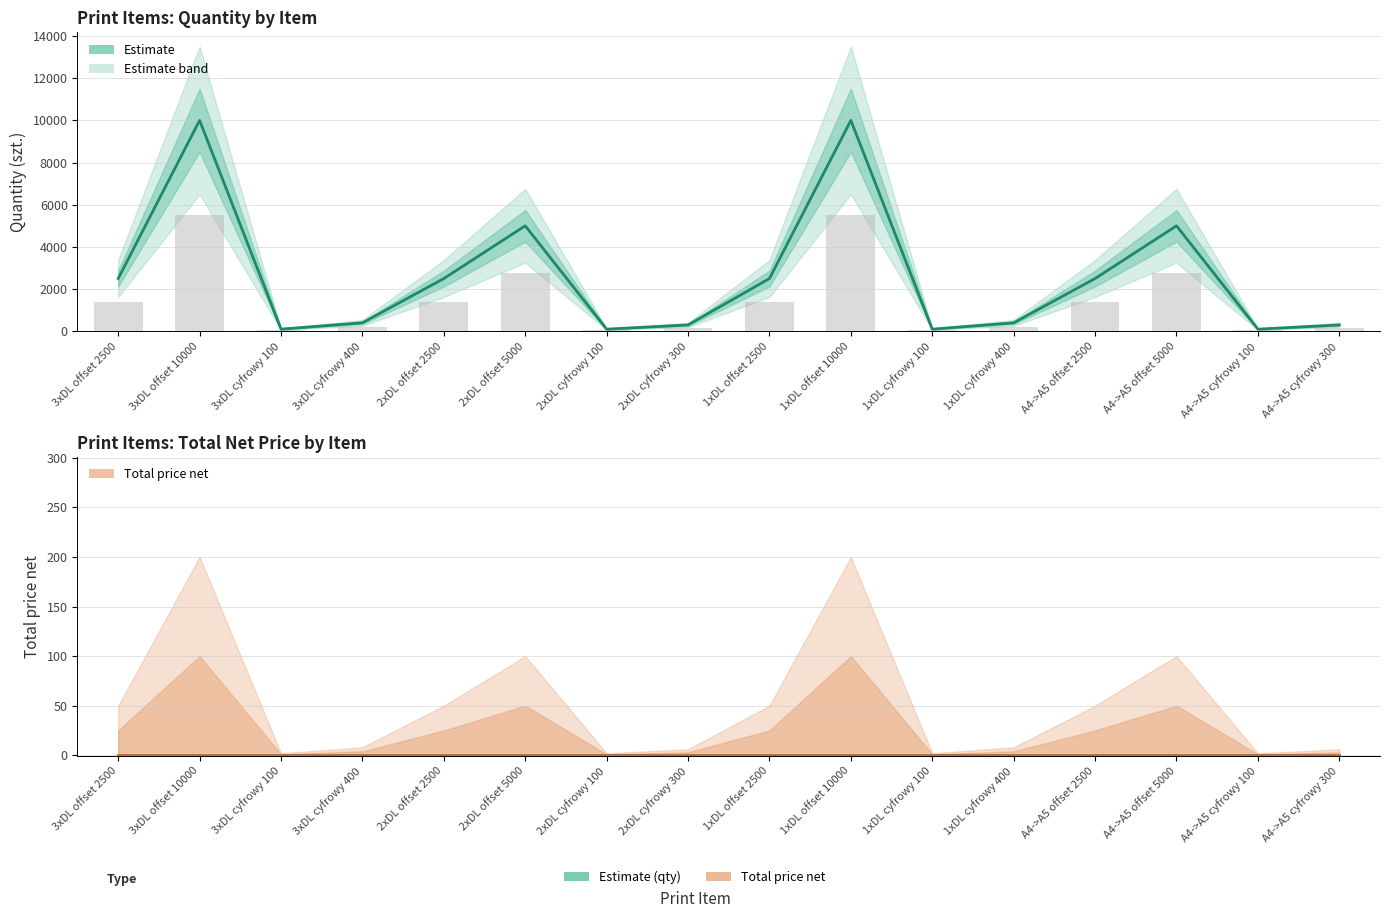

What is the difference between the Quantity (szt.) values at 1xDL cyfrowy 400 and 1xDL cyfrowy 100?

300